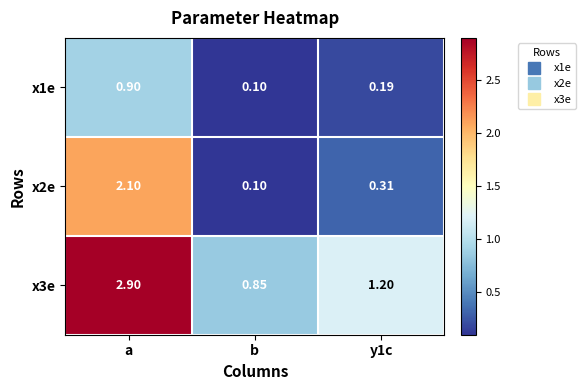

At which category is the sum across all series the highest?

a